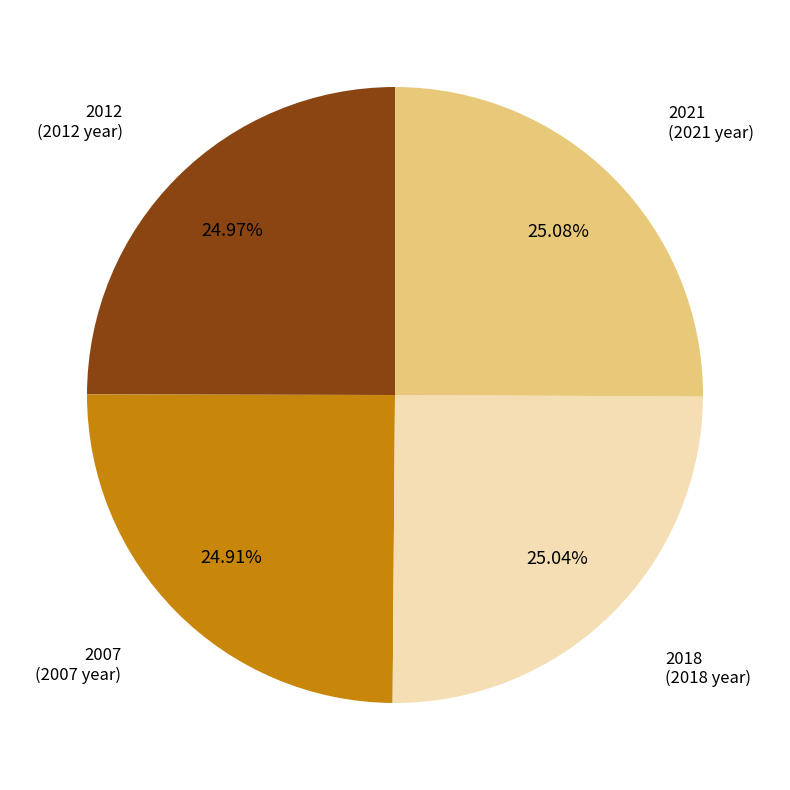

How many slices are in this pie chart?

4